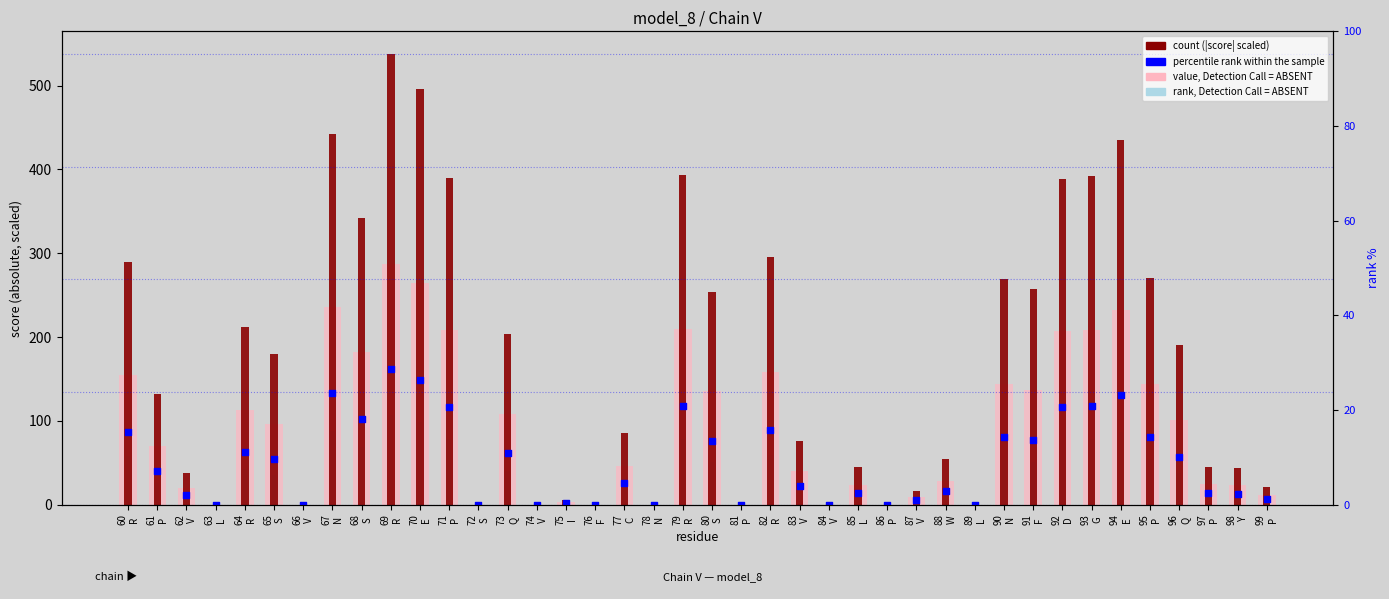

Which series contains the lowest Y value?

value, Detection Call = ABSENT